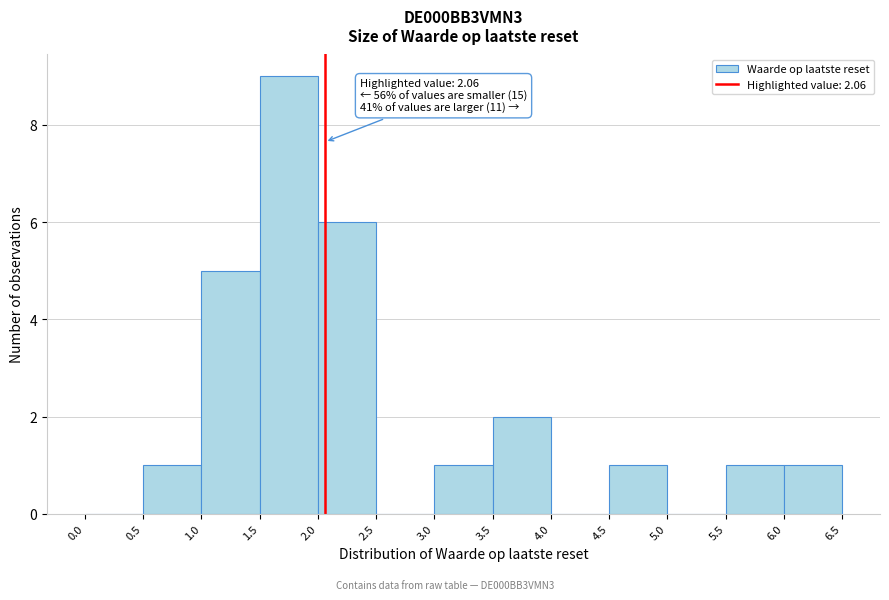

Over which range of the x-axis is the bar tallest?

1.5 to 2.0